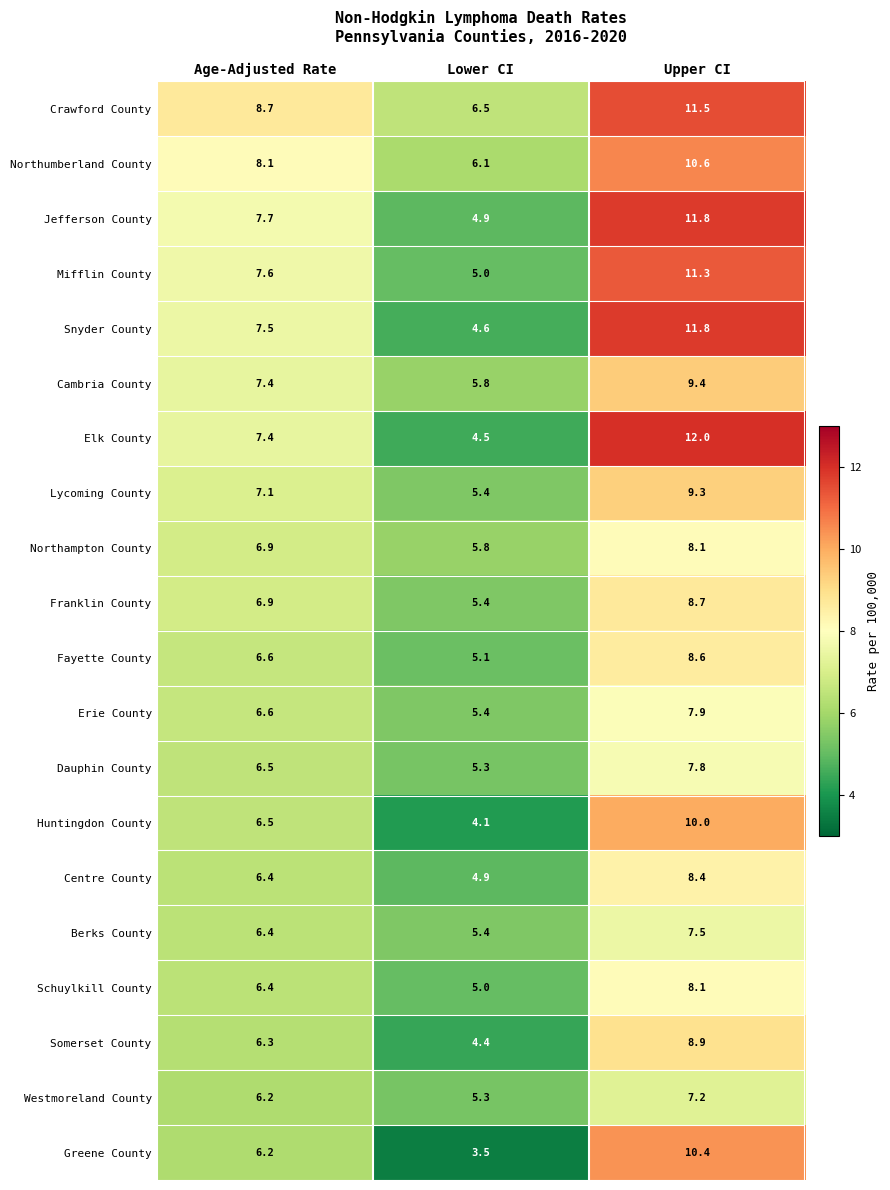

At which label does Crawford County first exceed 8?

Age-Adjusted Rate